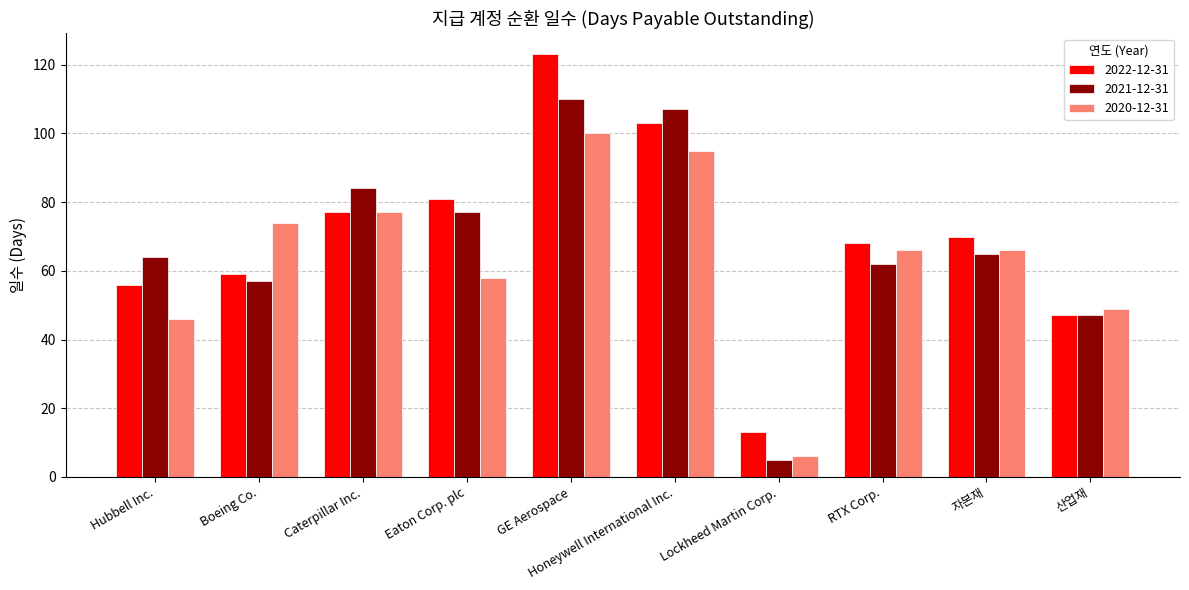

What is the label of the 10th bar from the left?

산업재